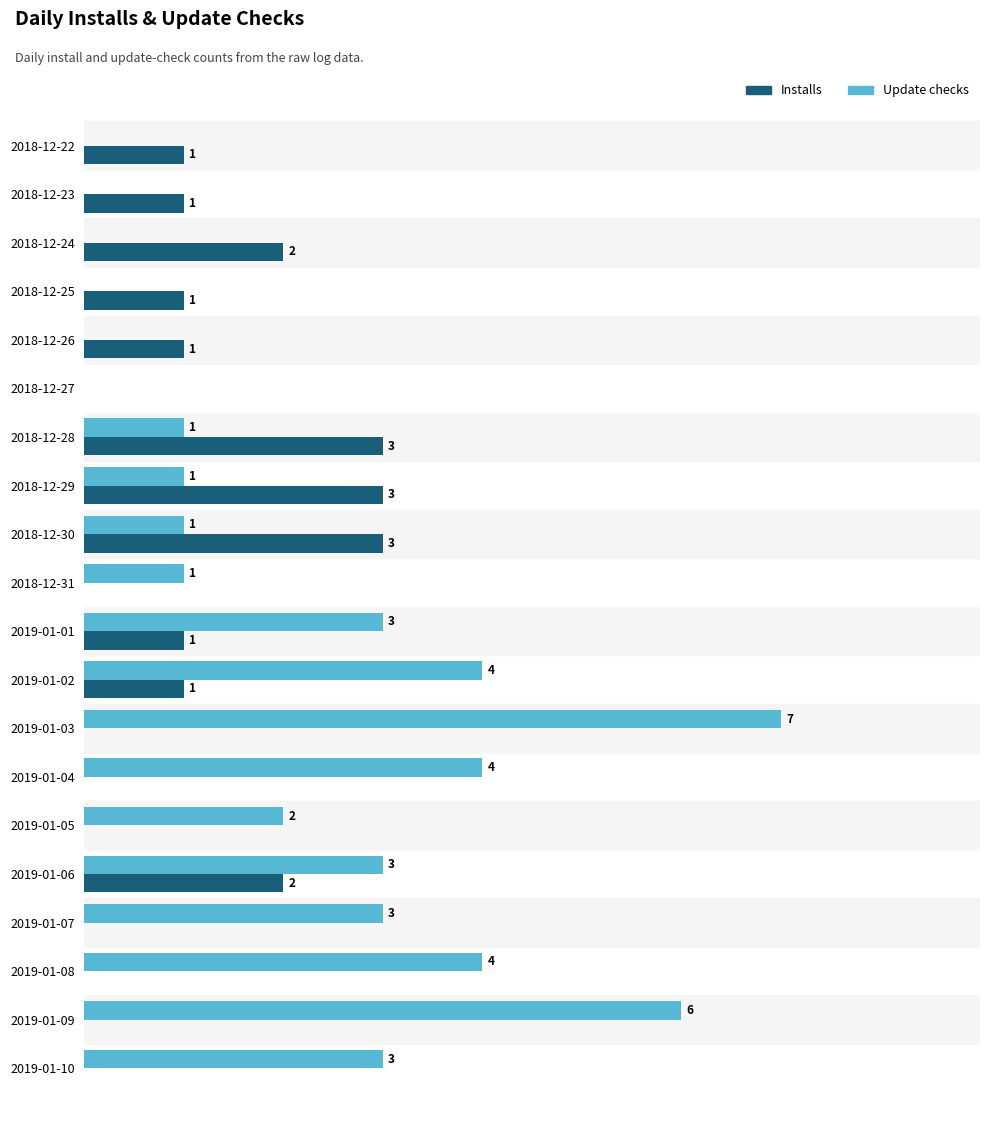

Between 2018-12-22 and 2019-01-05, which series saw the biggest shift?

Update checks